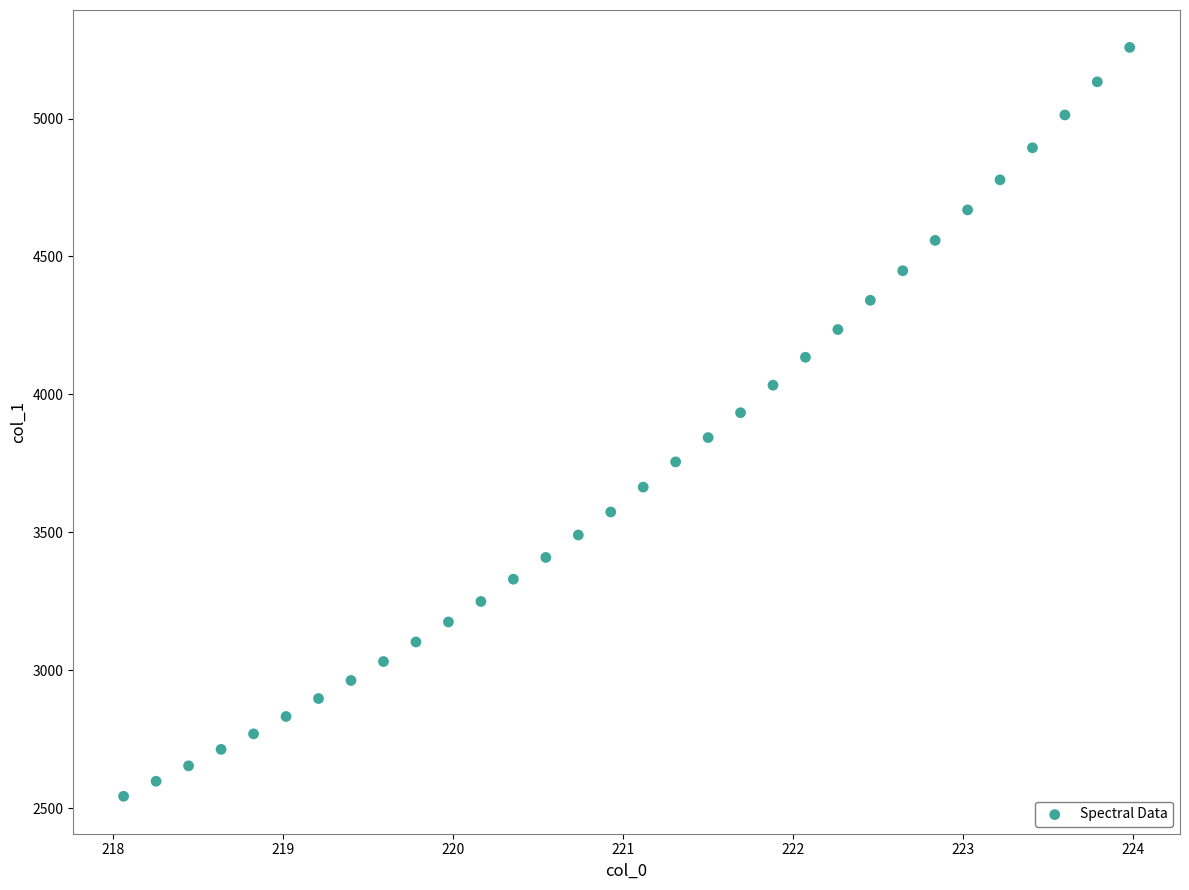

What is the range of X values (max minus min)?

5.9